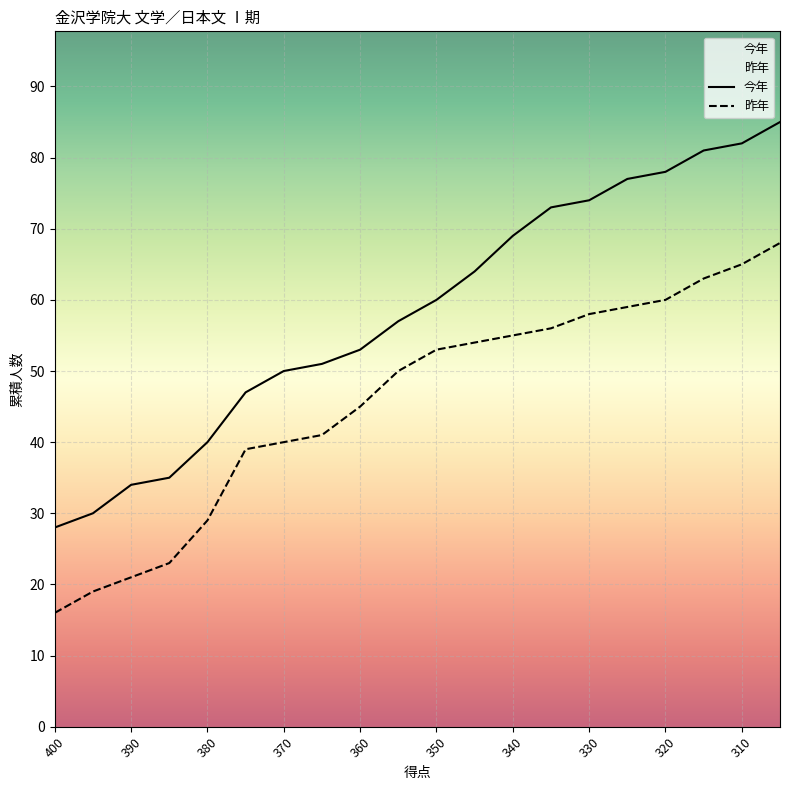

Between 325 and 400, which is larger?

325